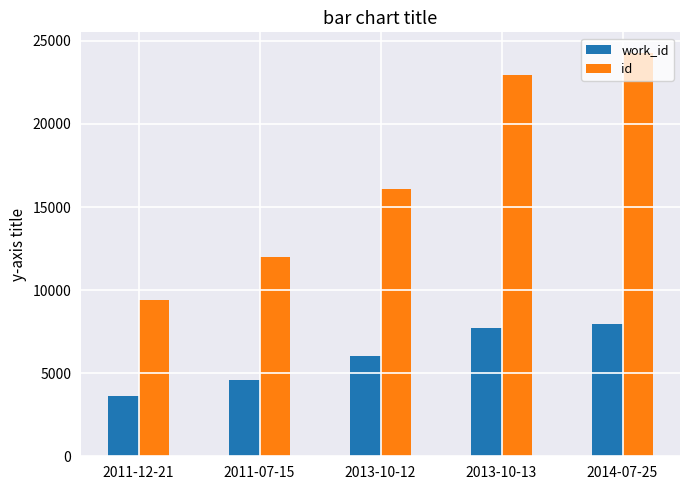

Count the number of data series in this chart.

2